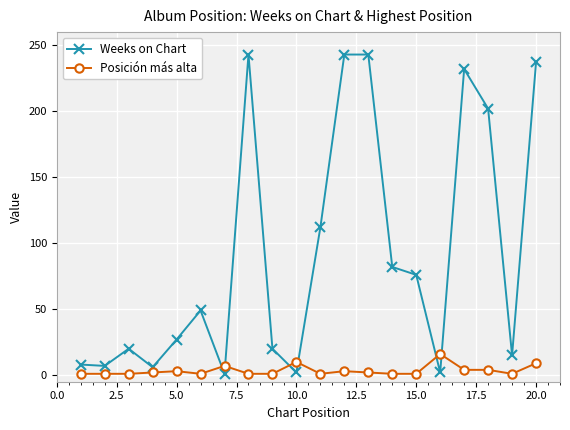

List the series in order of their peak value, lowest first.

Posición más alta, Weeks on Chart